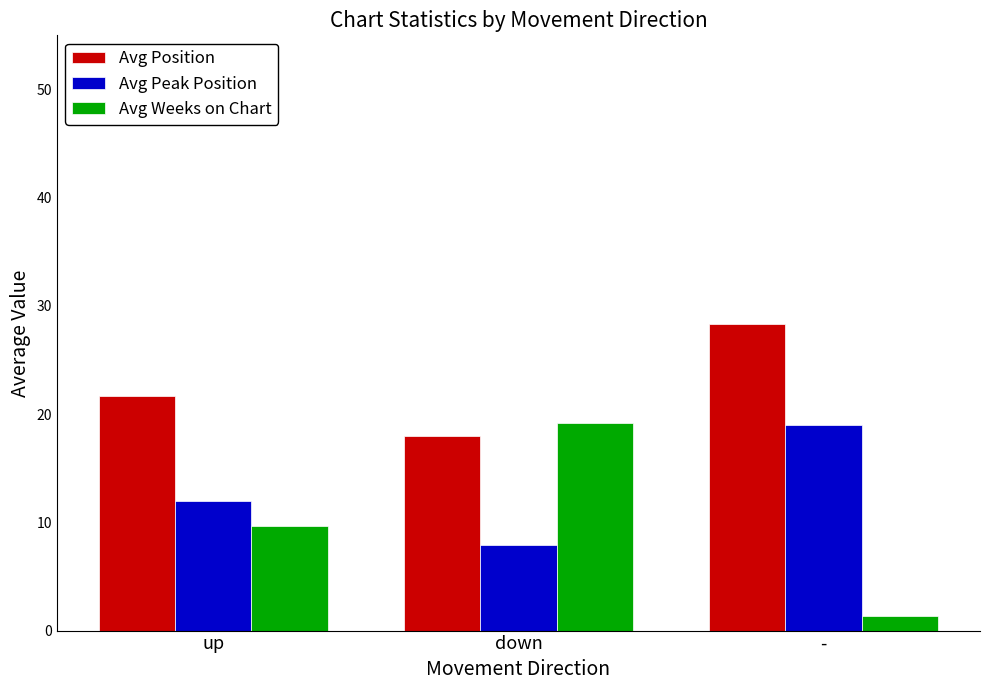

What is the total value across all series at -?

48.7